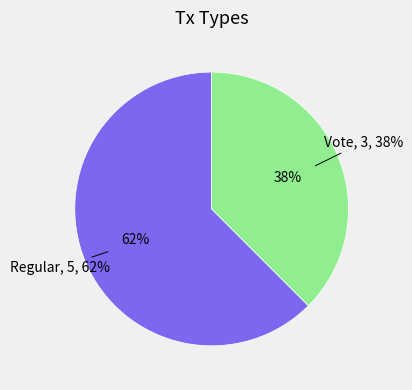

Do Regular and Vote together represent more than half of the pie?

Yes